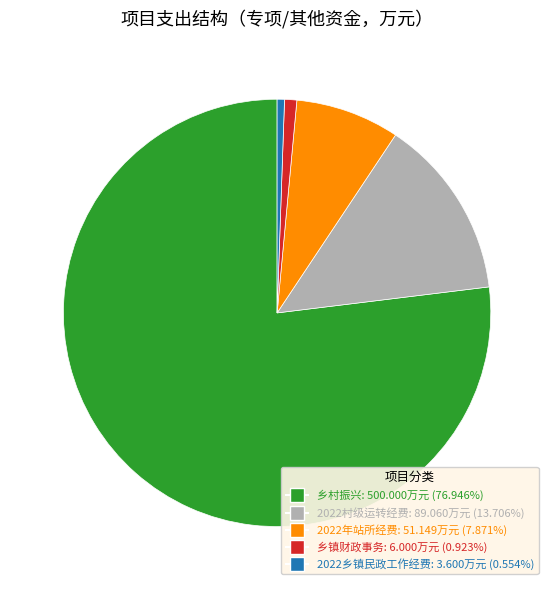

Do 2022村级运转经费: 89.060万元 (13.706%) and 乡镇财政事务: 6.000万元 (0.923%) together represent more than half of the pie?

No